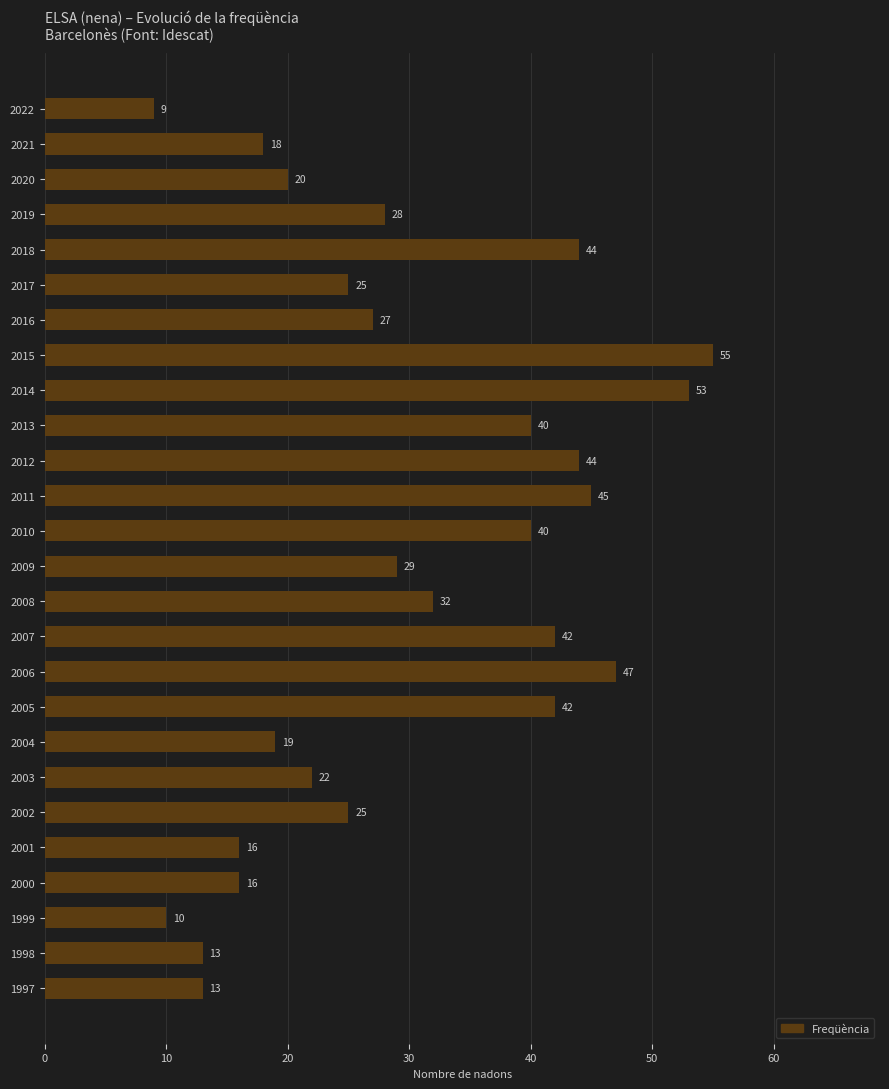

How many values are below 28?

13